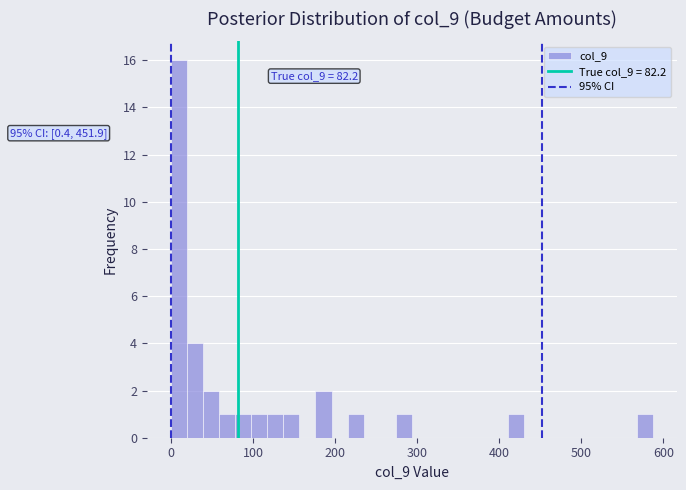

Read against the x-axis, roughly where is the centre of the tallest bar?

10